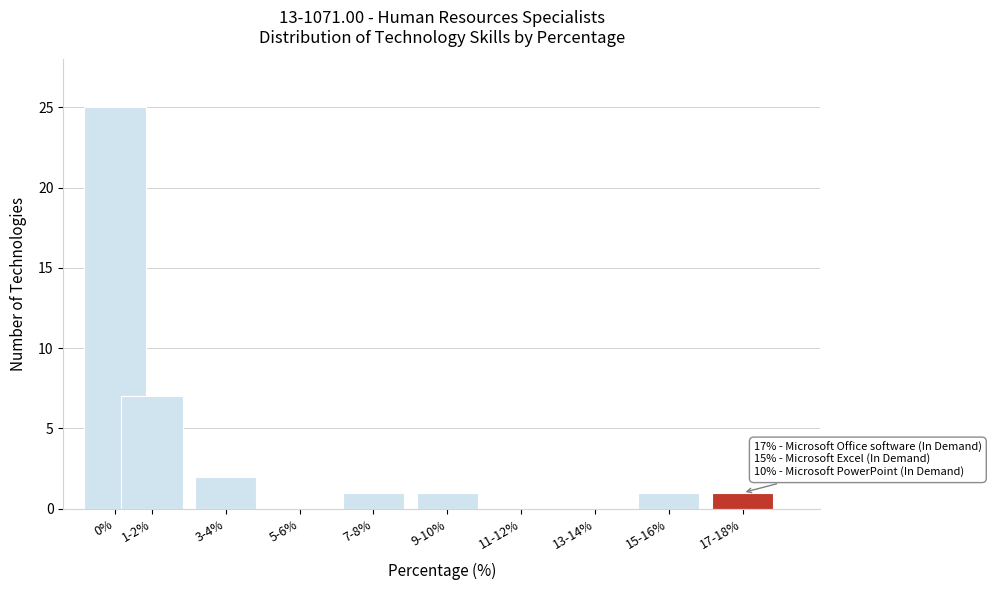

Reading left to right, what are all the values shown in this chart?

0%=25	1-2%=7	3-4%=2	5-6%=0	7-8%=1	9-10%=1	11-12%=0	13-14%=0	15-16%=1	17-18%=1